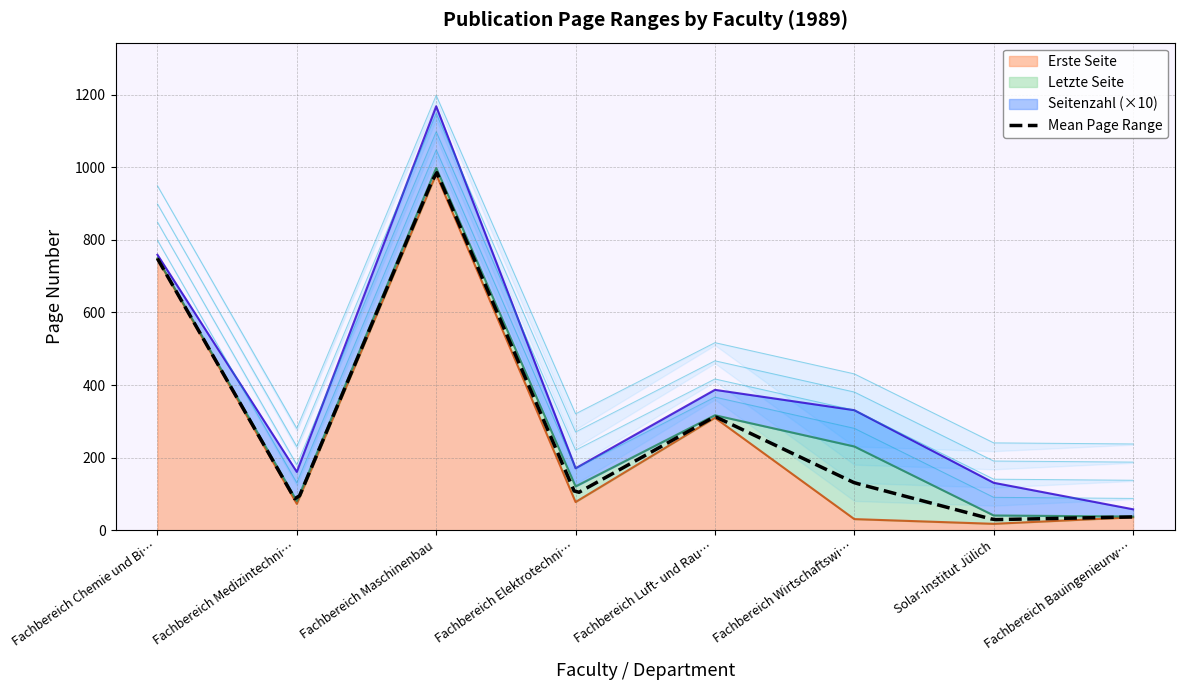

Which category has the highest value in the Erste Seite series?

Fachbereich Maschinenbau